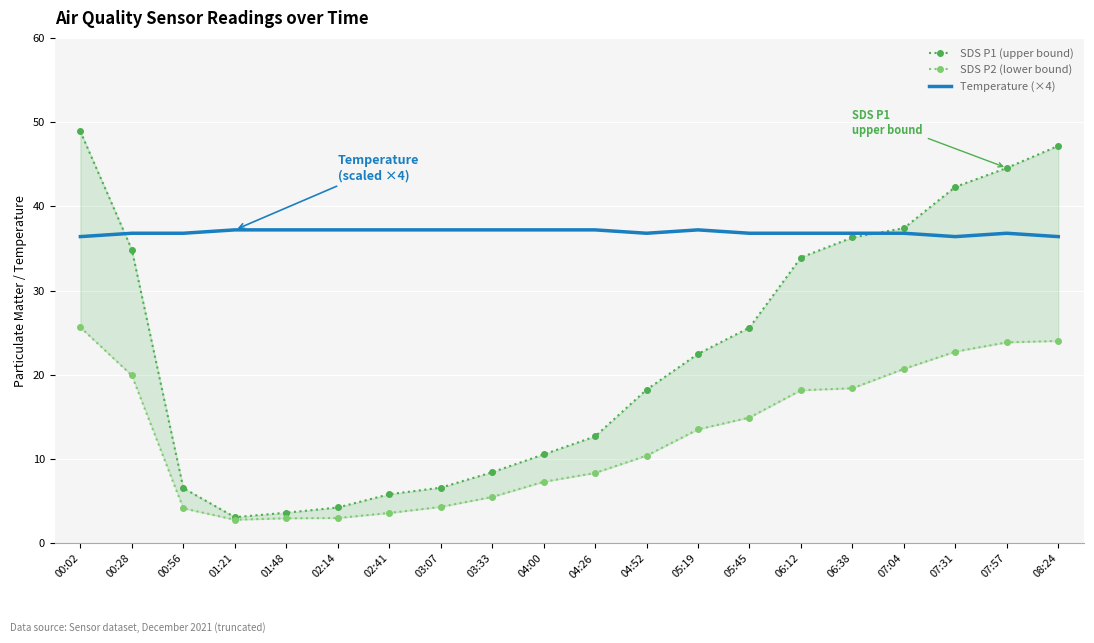

Is this an area chart (filled region under the line)?

No